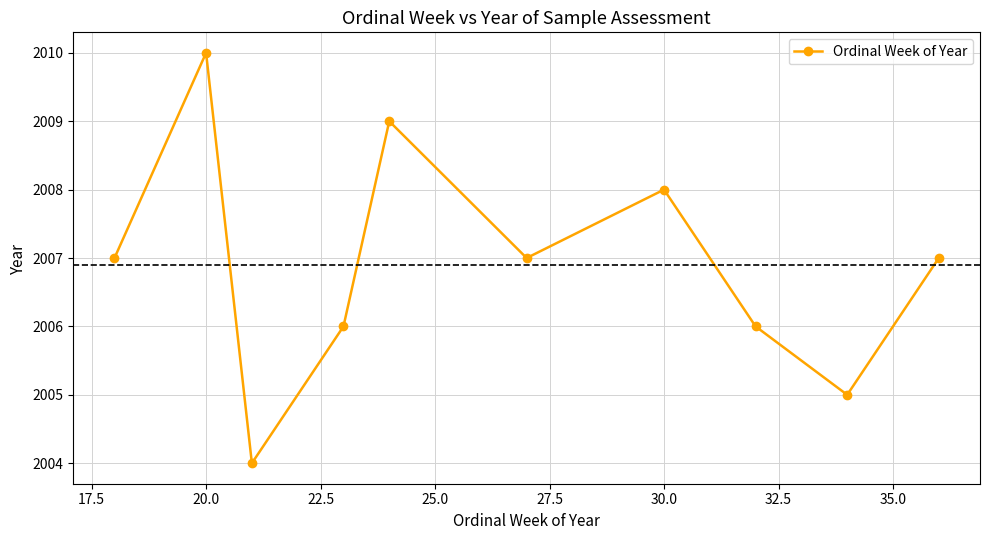

Reading right to left, transcribe all the data shown in this chart.

2007	2005	2006	2008	2007	2009	2006	2004	2010	2007